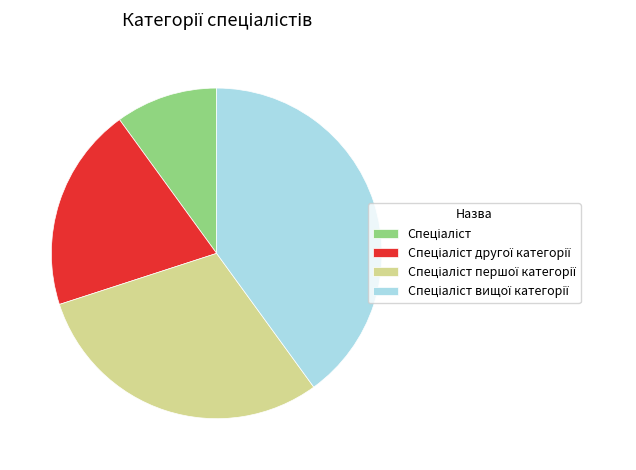

Is there a majority slice in this chart?

No